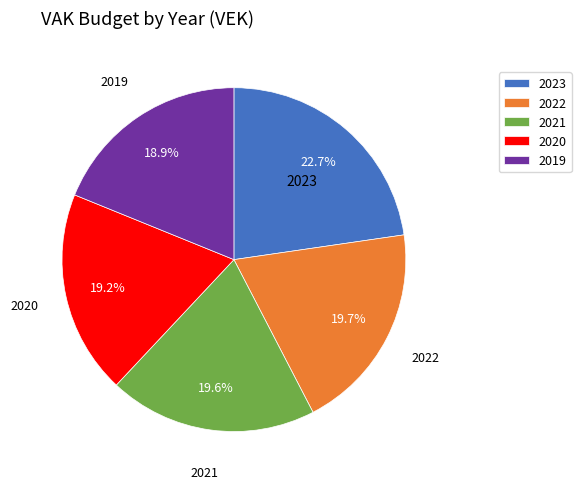

Does any single category account for the majority?

No